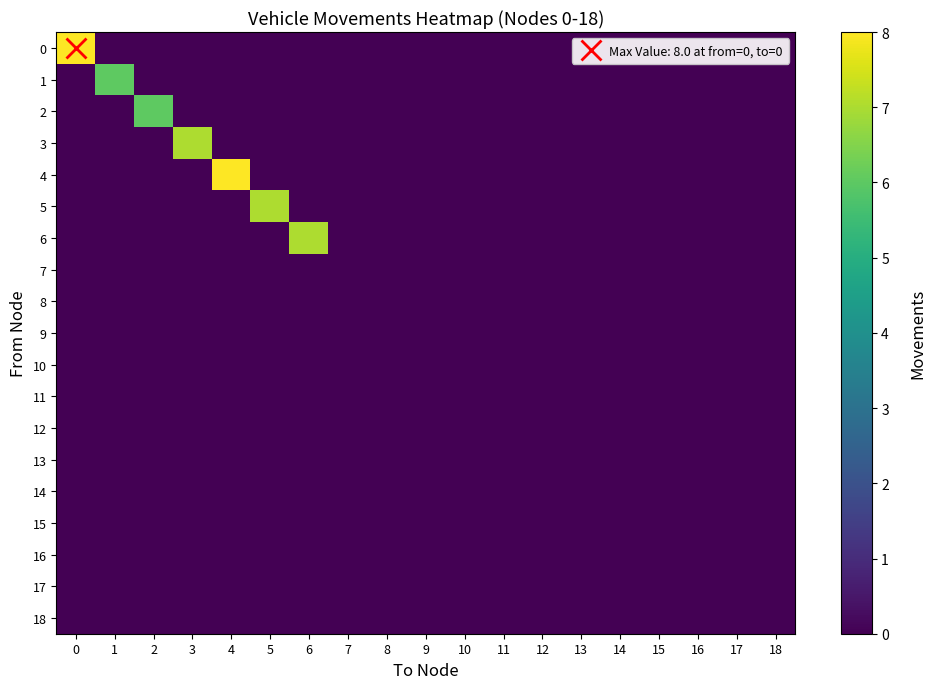

What is the greatest value displayed?

8